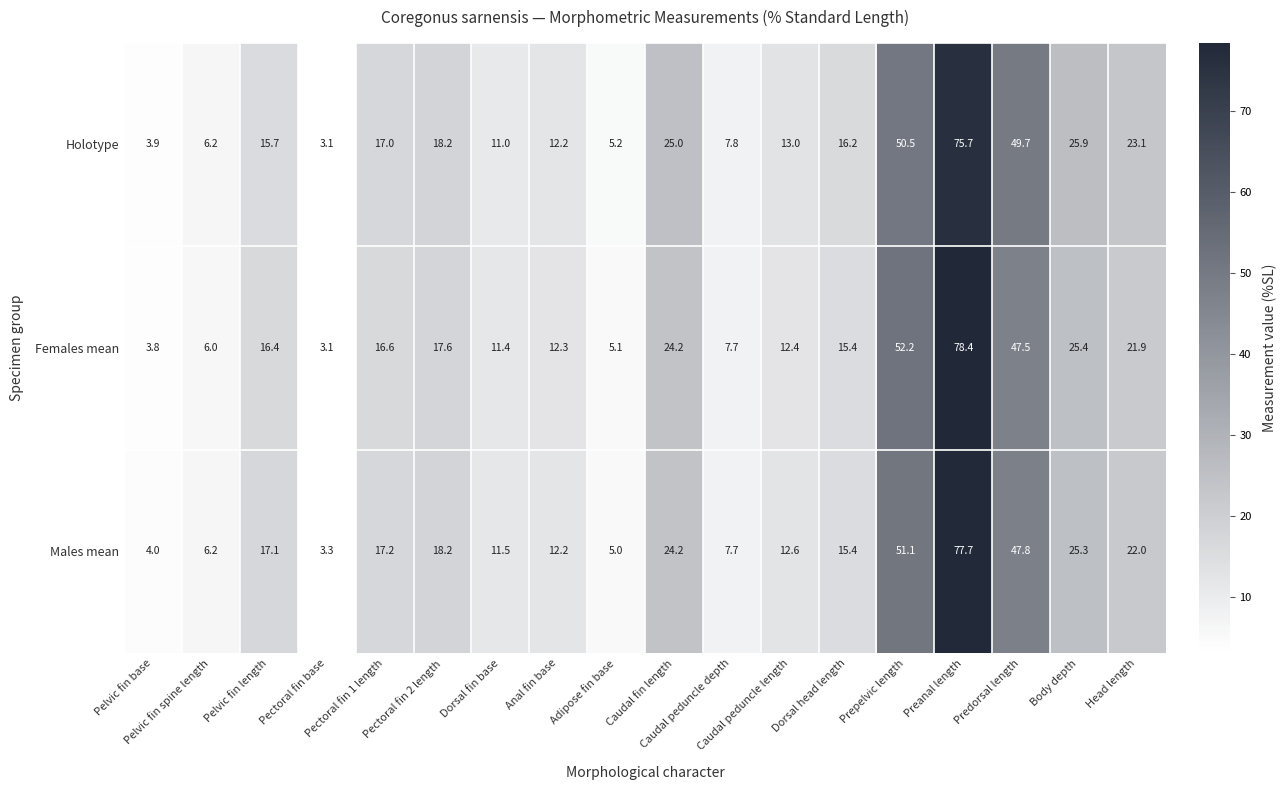

What is the average value of the Holotype series?

21.1